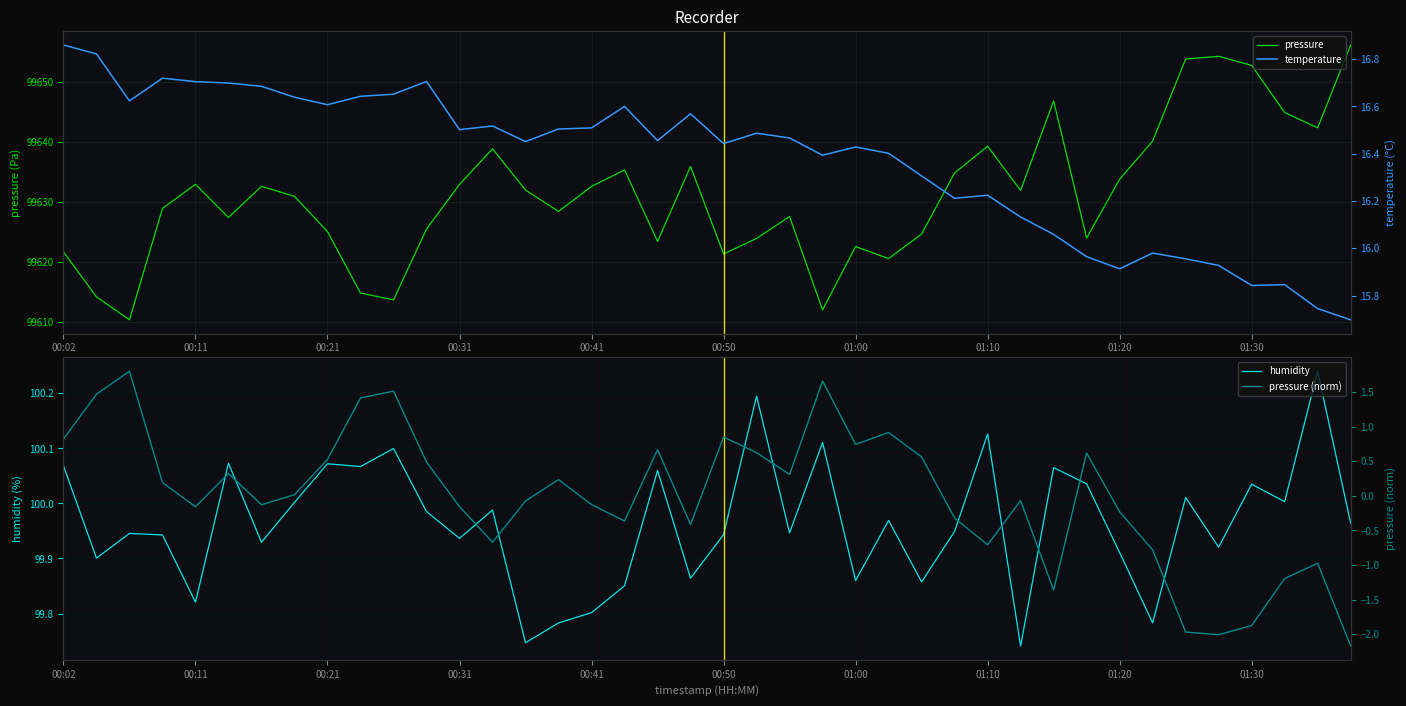

How many values in the pressure (norm) series are below 0?

20